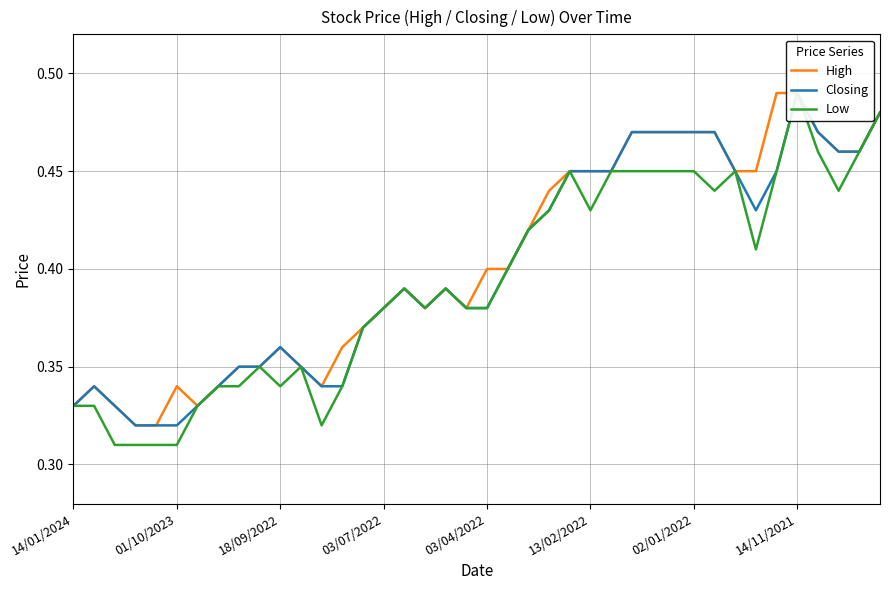

Between 8 and 9, which is larger?

8